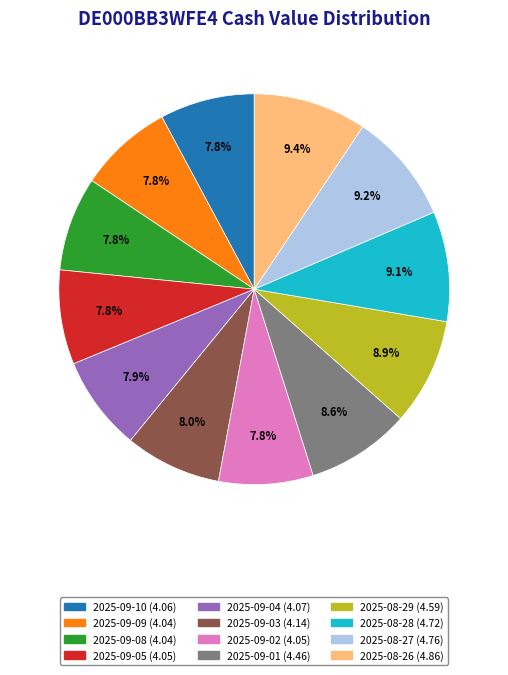

Which has a higher value, 2025-08-28 or 2025-09-04?

2025-08-28